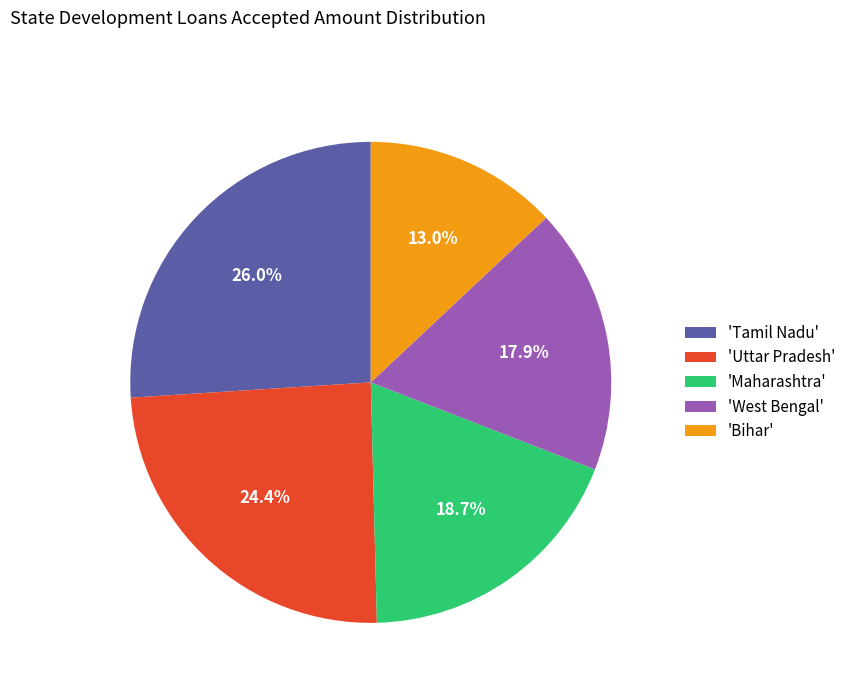

Which slice is the smallest?

'Bihar'